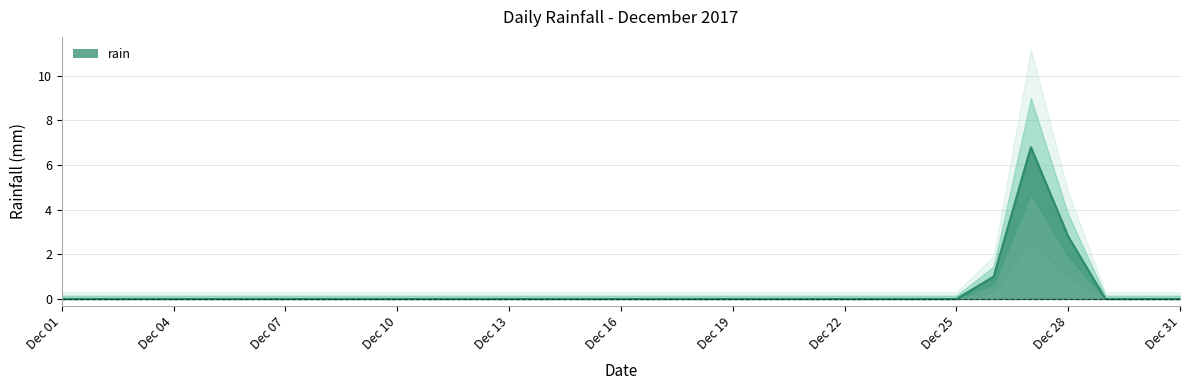

Count the number of values greater than 0.

3